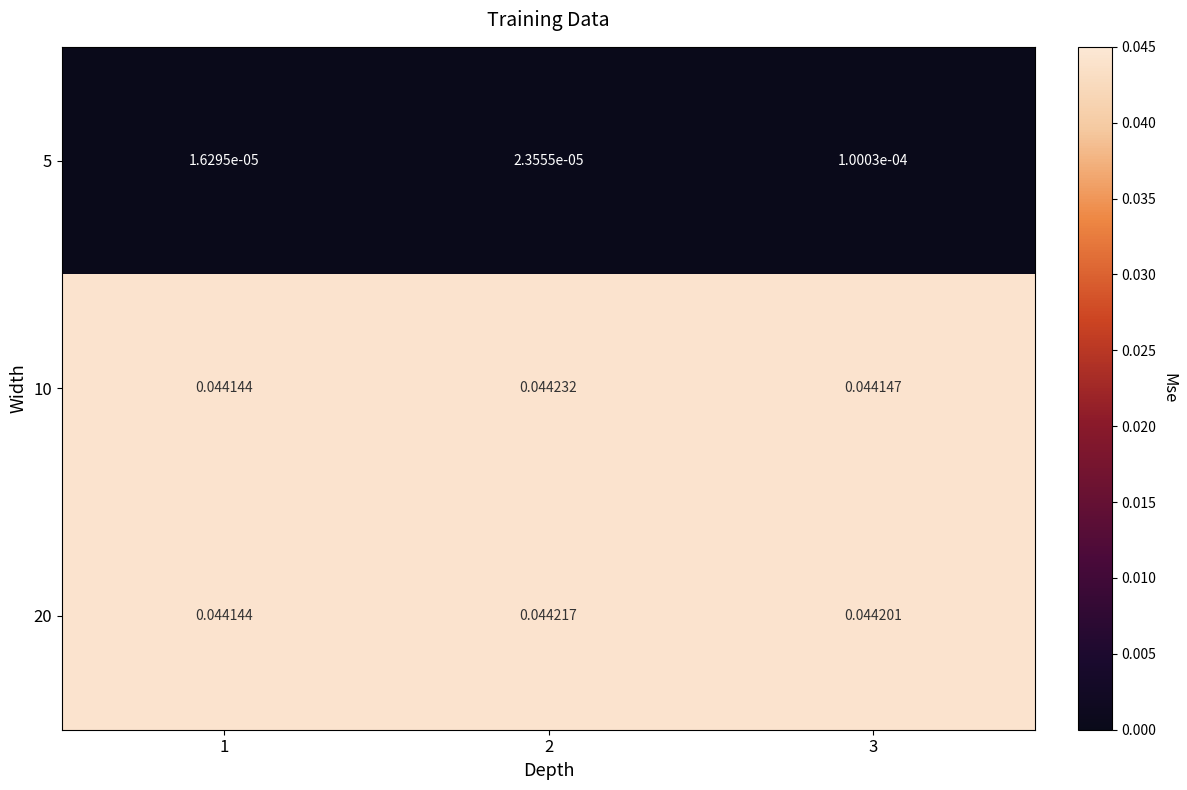

Which series has the largest total across all categories?

20